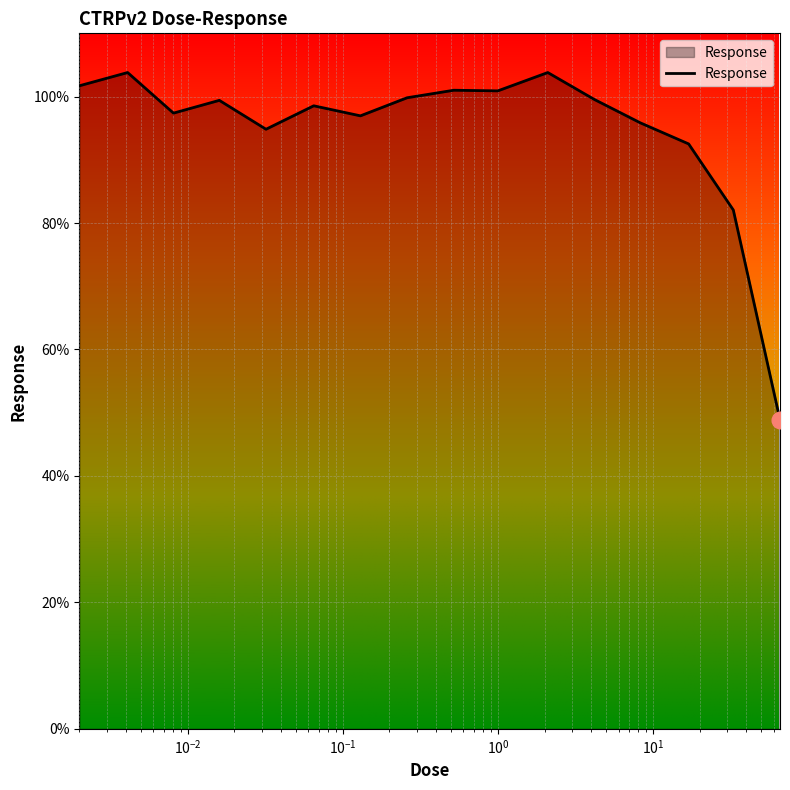

What is the smallest value displayed?

48.9